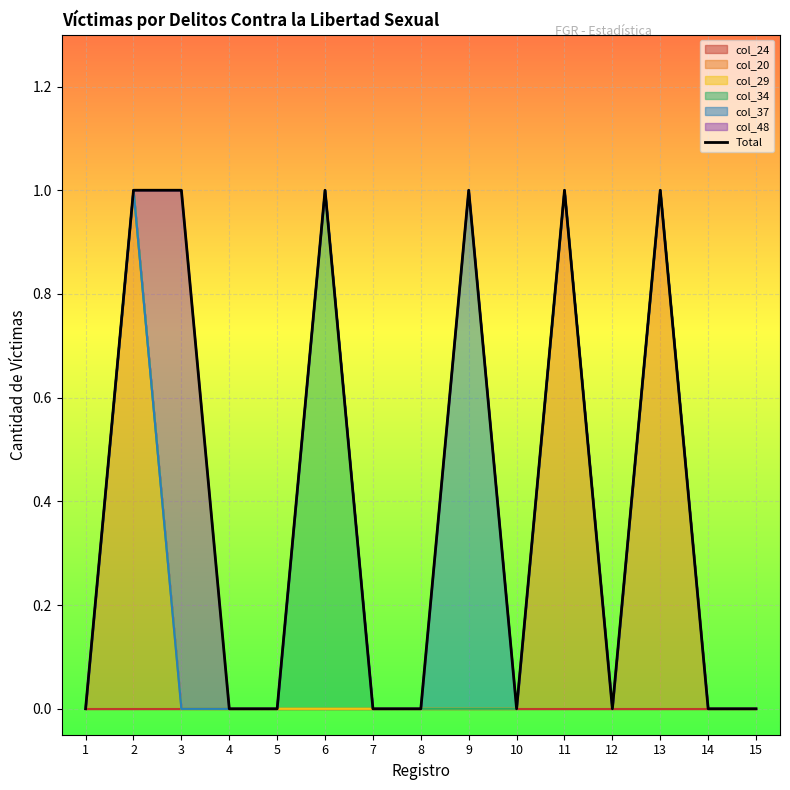

How many points are higher than both their immediate neighbors (excluding endpoints)?

4